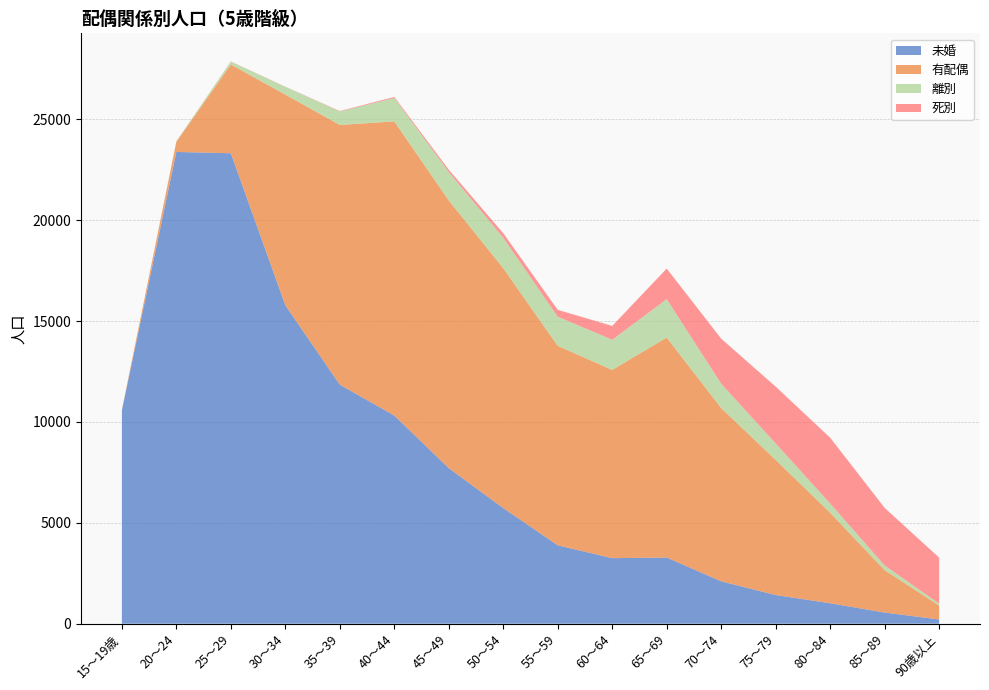

Reading left to right, list all the values displayed in this chart.

未婚: 10576	23386	23322	15785	11850	10320	7711	5731	3886	3249	3281	2101	1421	1014	553	210
有配偶: 23	509	4399	10445	12875	14581	13270	11891	9887	9332	10906	8587	6700	4484	2102	690
離別: 0	19	143	385	668	1159	1412	1506	1447	1495	1902	1207	816	460	230	98
死別: 0	4	9	8	21	54	112	227	338	687	1515	2234	2815	3262	2856	2277